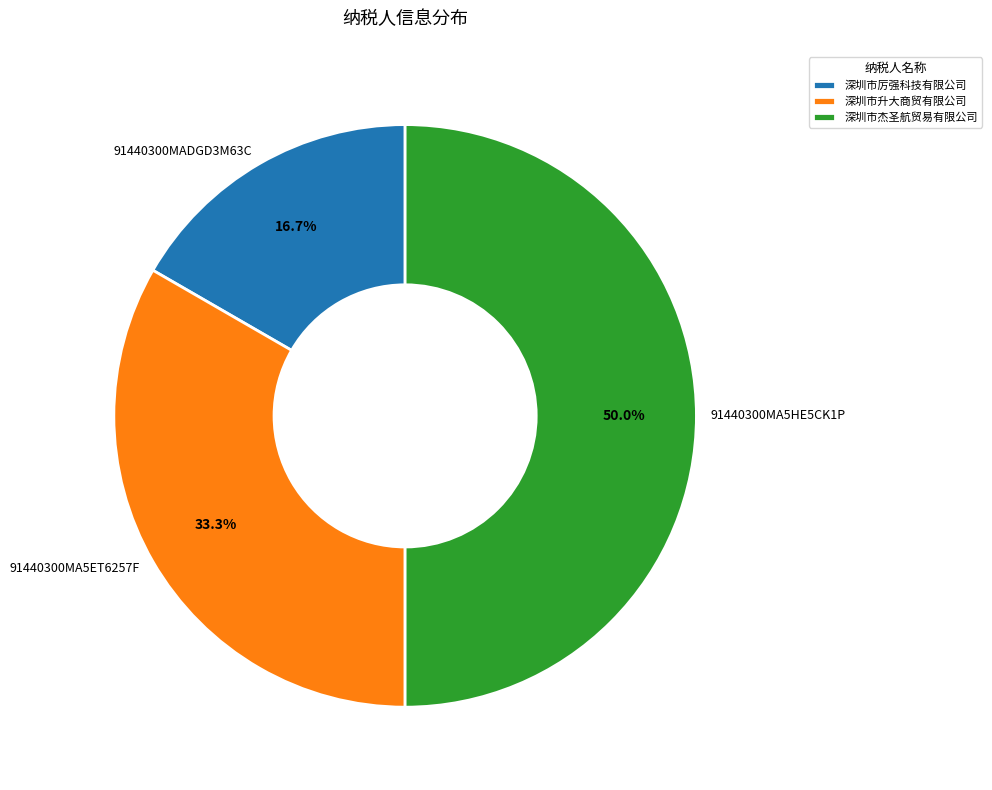

How many slices are in this pie chart?

3